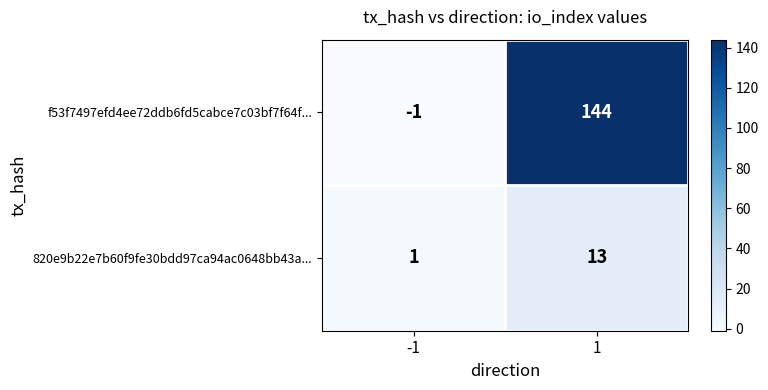

Is the value of 820e9b22e7b60f9fe30bdd97ca94ac0648bb43a... at -1 greater than the value of f53f7497efd4ee72ddb6fd5cabce7c03bf7f64f... at 1?

No